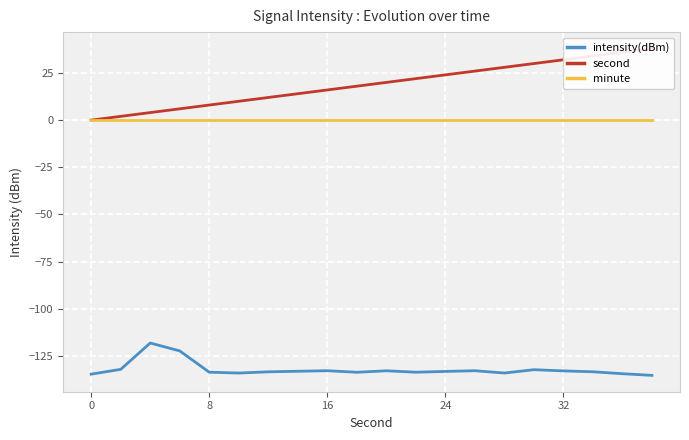

Does the chart display data point markers on the line(s)?

No